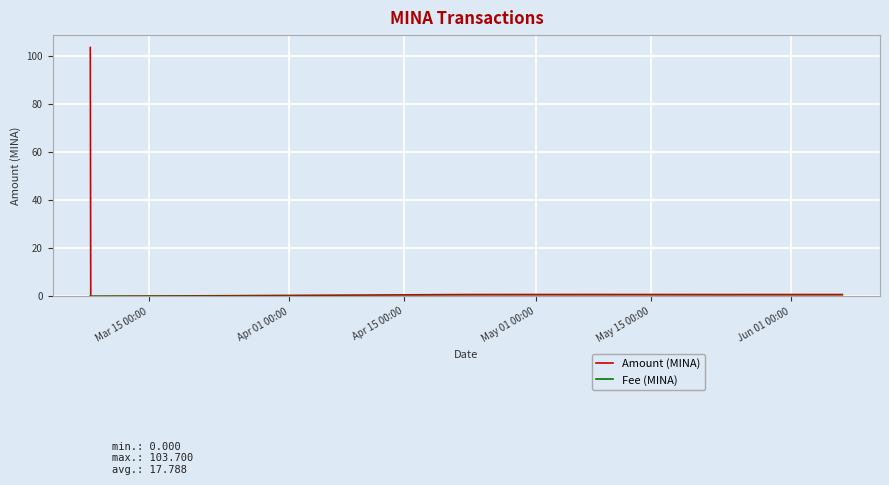

Which series has the largest total across all categories?

Amount (MINA)